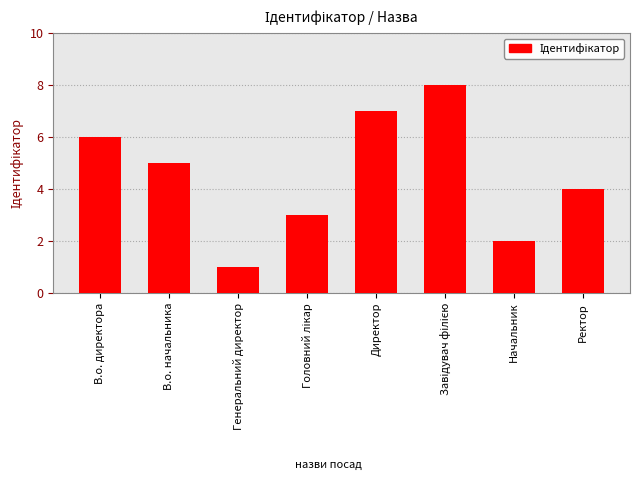

Reading right to left, list all the values displayed in this chart.

4	2	8	7	3	1	5	6